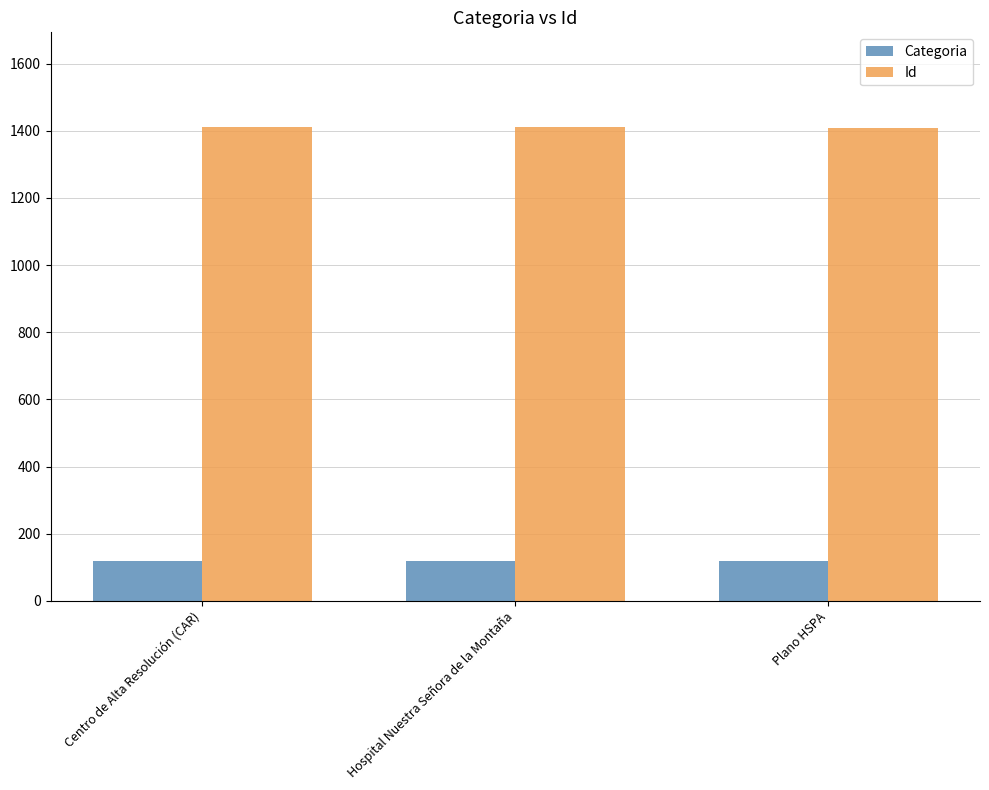

List the series in order of their overall mean, lowest first.

Categoria, Id